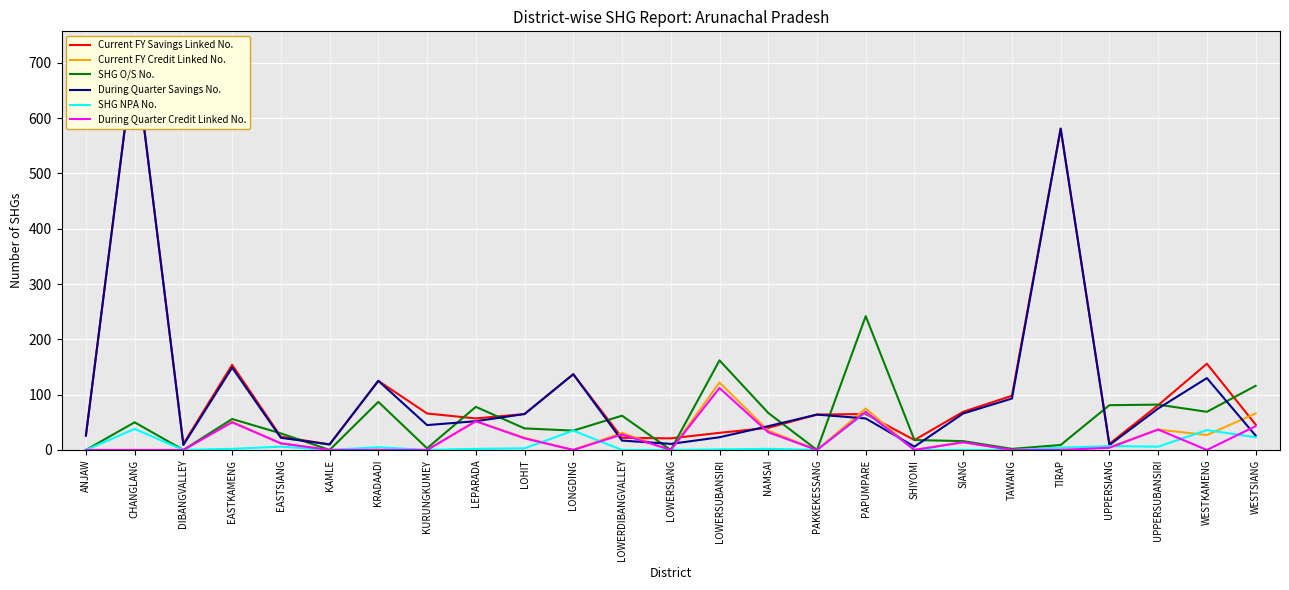

What is the difference between the maximum and second lowest values in the During Quarter Credit Linked No. series?

112